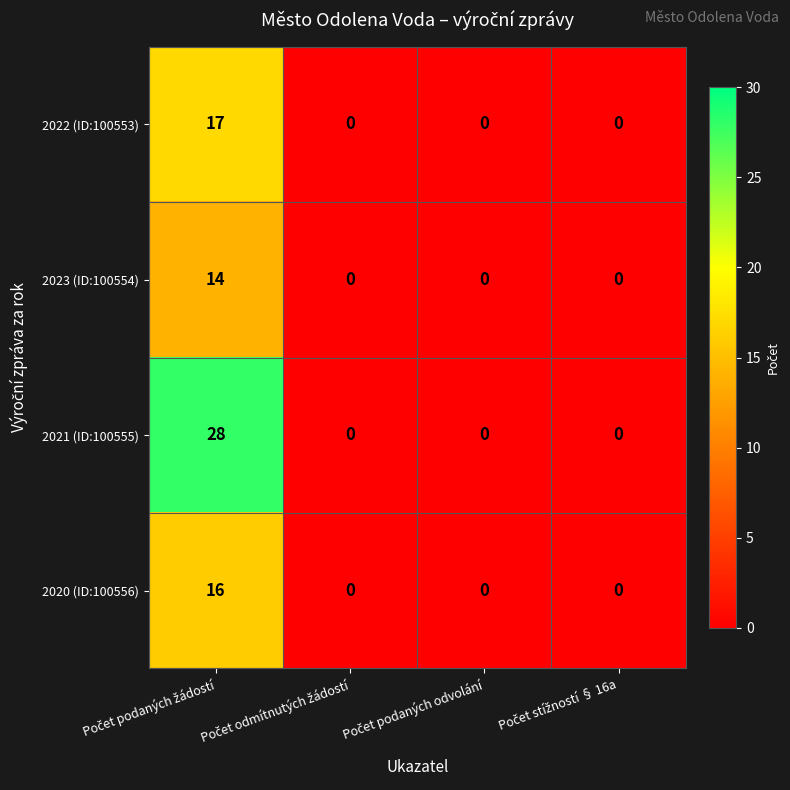

Which series has the largest total across all categories?

2021 (ID:100555)